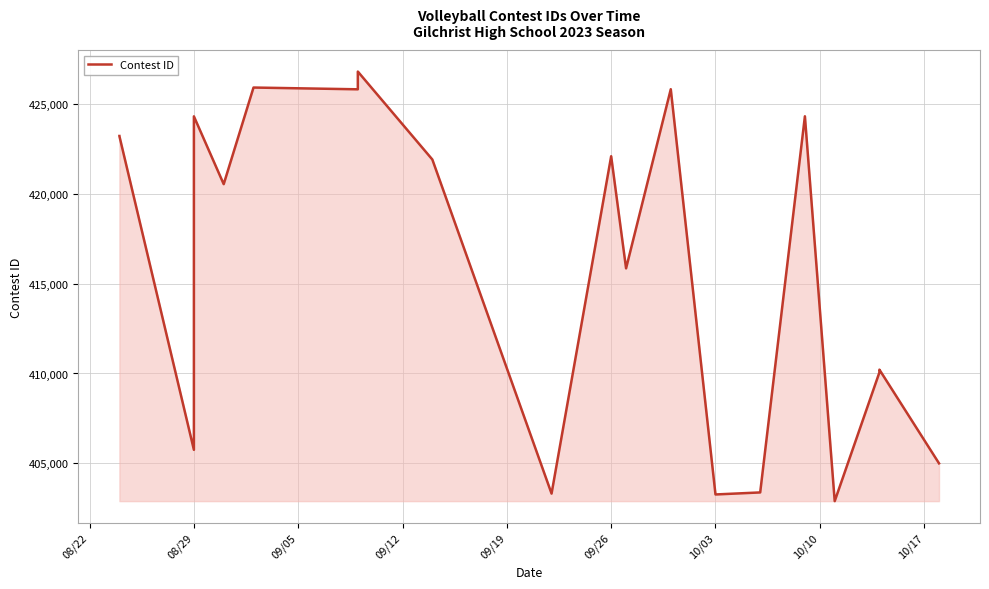

What is the minimum value shown in the chart?

402903